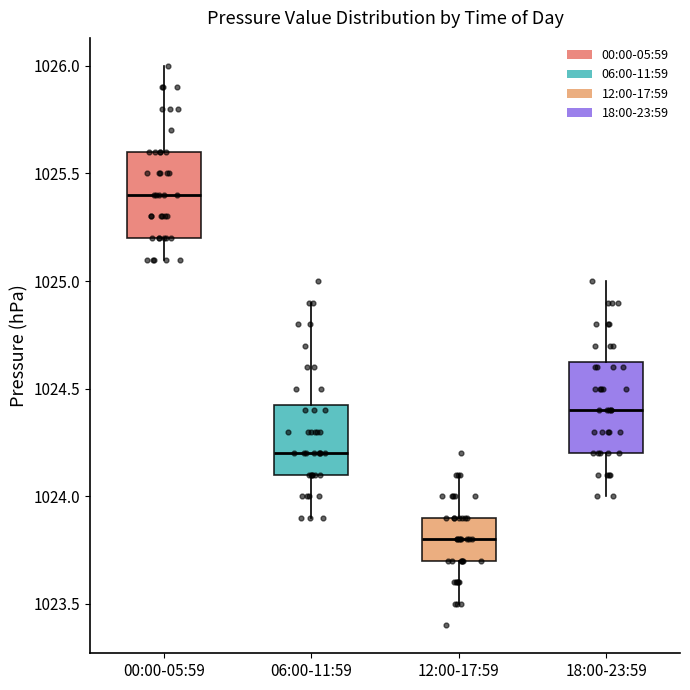

Where does the lower whisker of the box for 12:00-17:59 end on the y-axis? The values are not printed on the chart, so give them approximately, as read against the axis.

1023.50